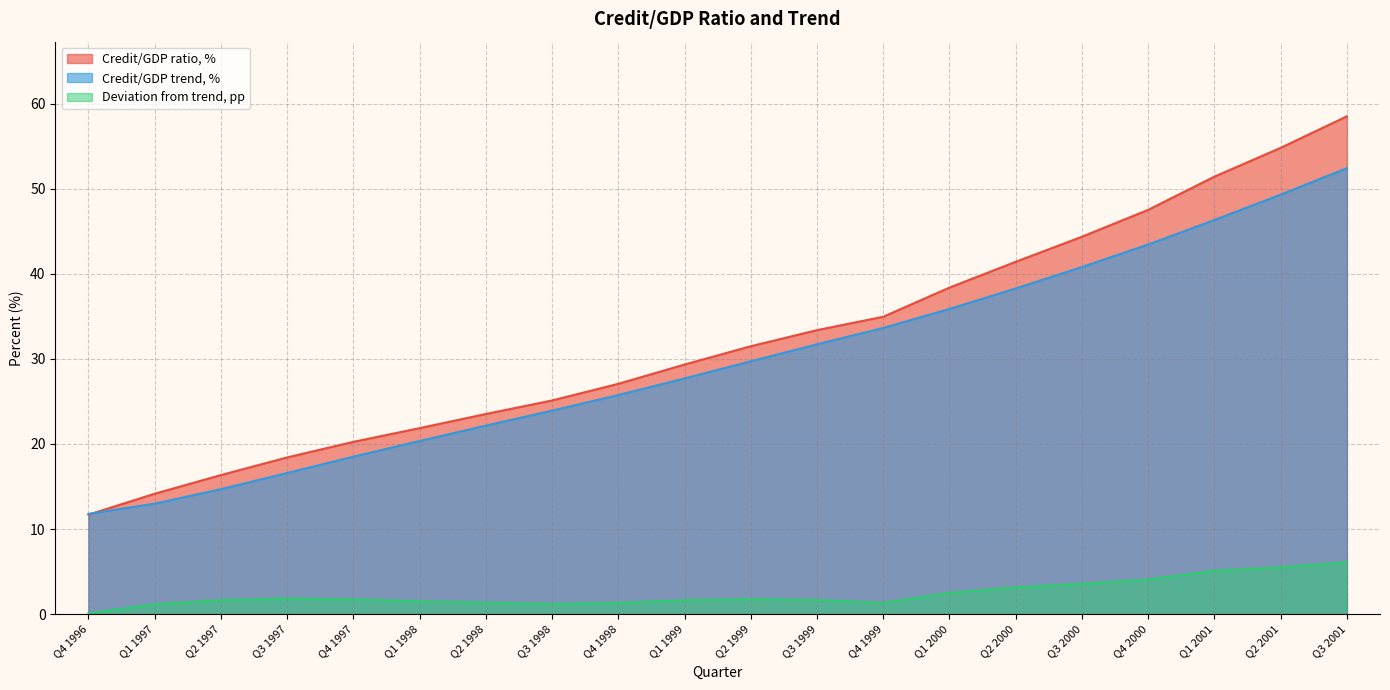

How many lines are shown in the chart?

3